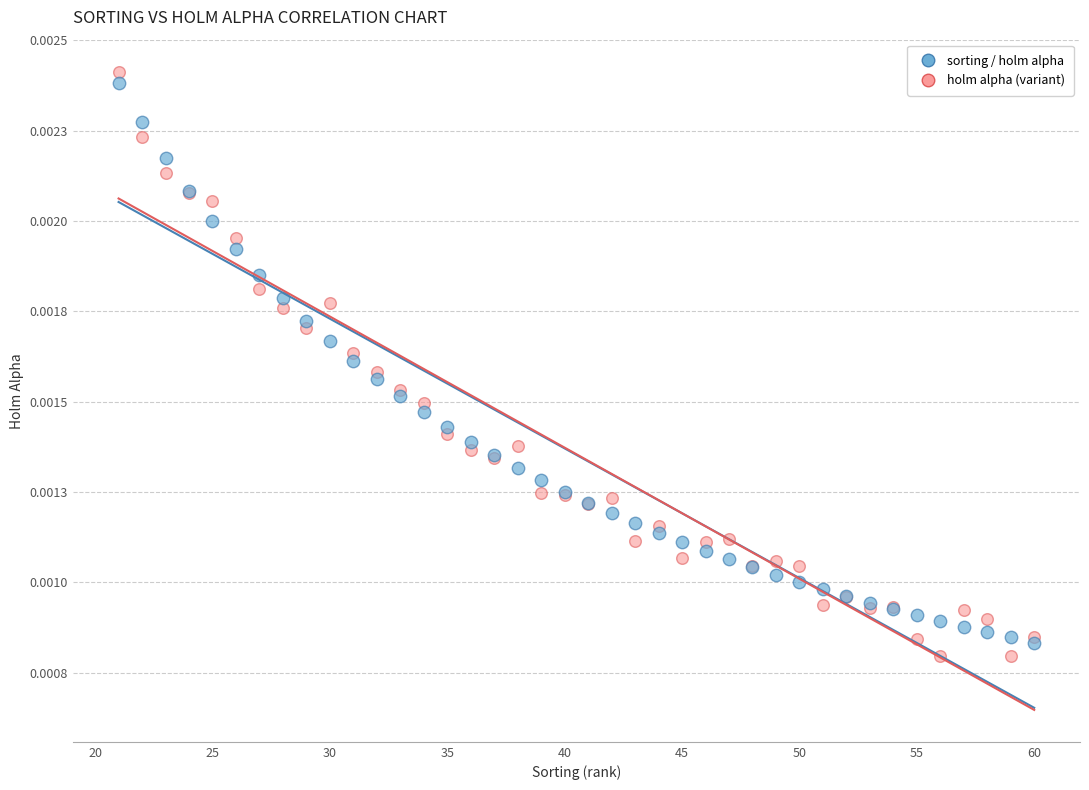

Which series contains the lowest Y value?

holm alpha (variant)